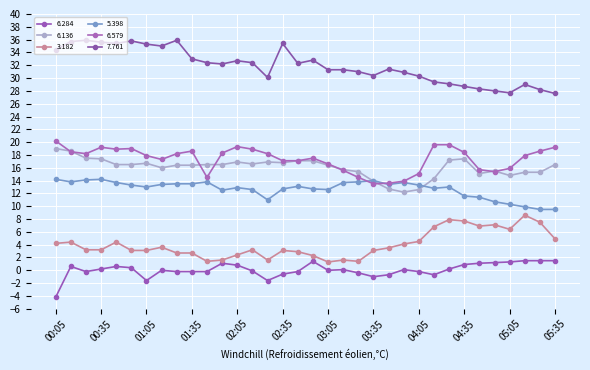

Where is the first local maximum for 5.398?

00:35